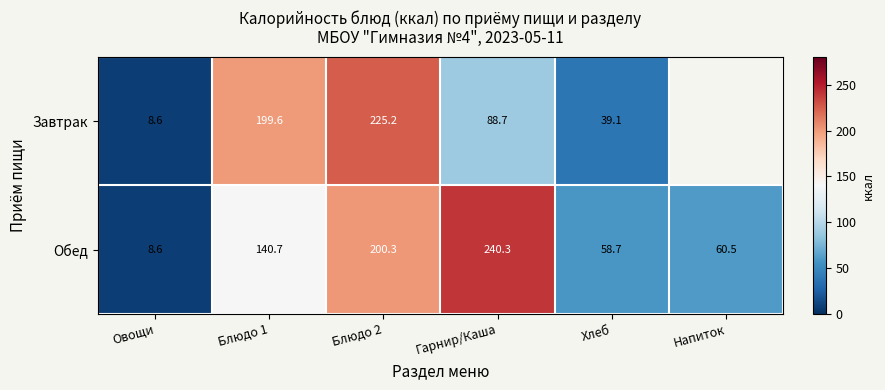

At which label does Обед reach its peak?

Гарнир/Каша